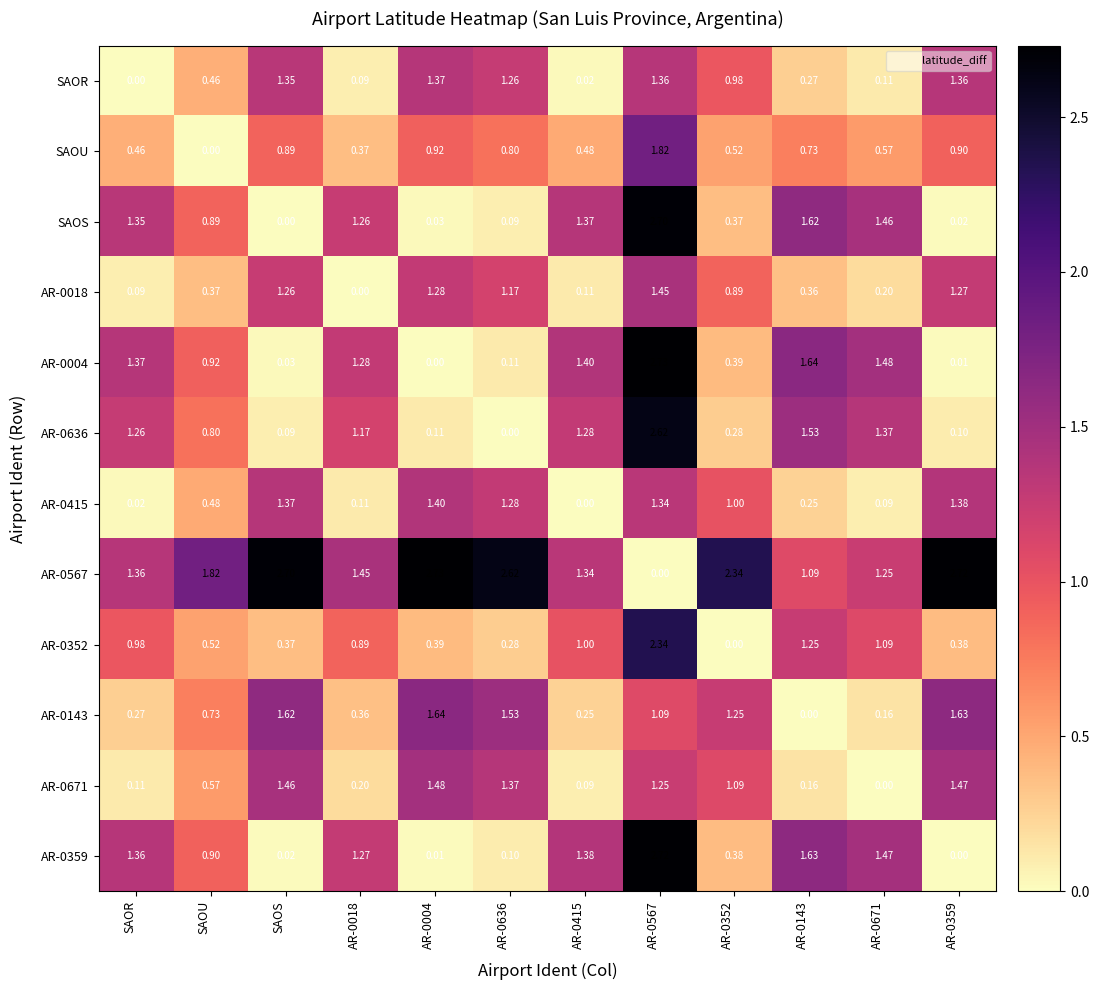

Rank the series at AR-0415 from lowest to highest value.

AR-0415, SAOR, AR-0671, AR-0018, AR-0143, SAOU, AR-0352, AR-0636, AR-0567, SAOS, AR-0359, AR-0004